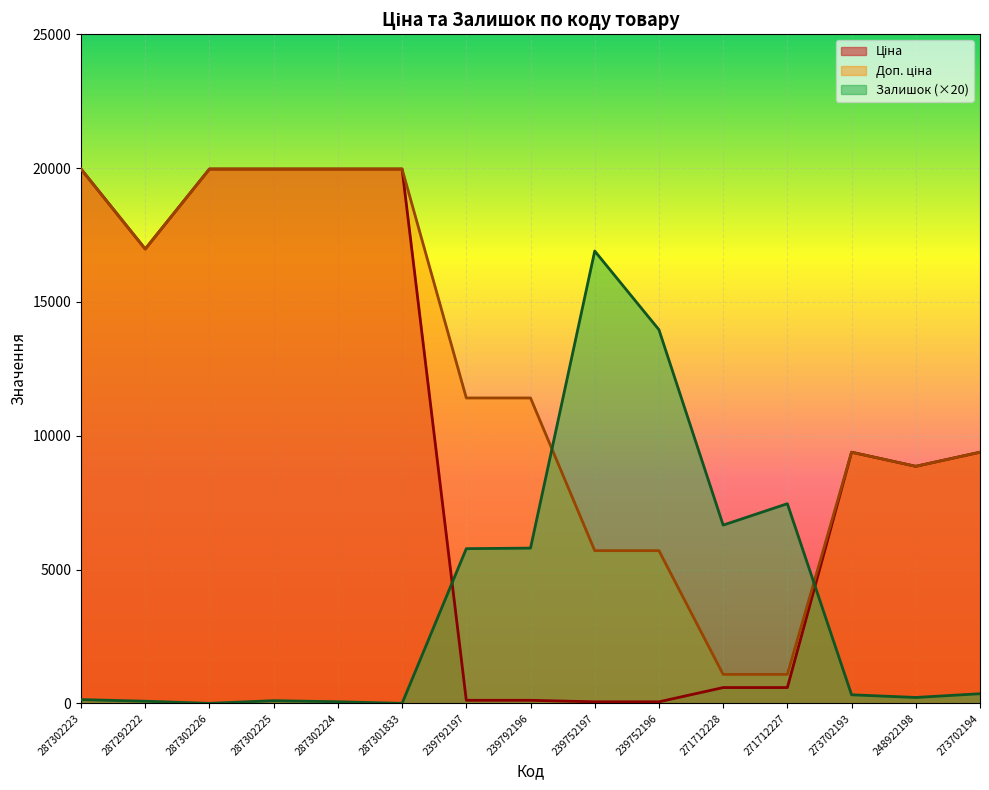

What is the sum of the Ціна values at 287302224 and 287302225?

39928.3